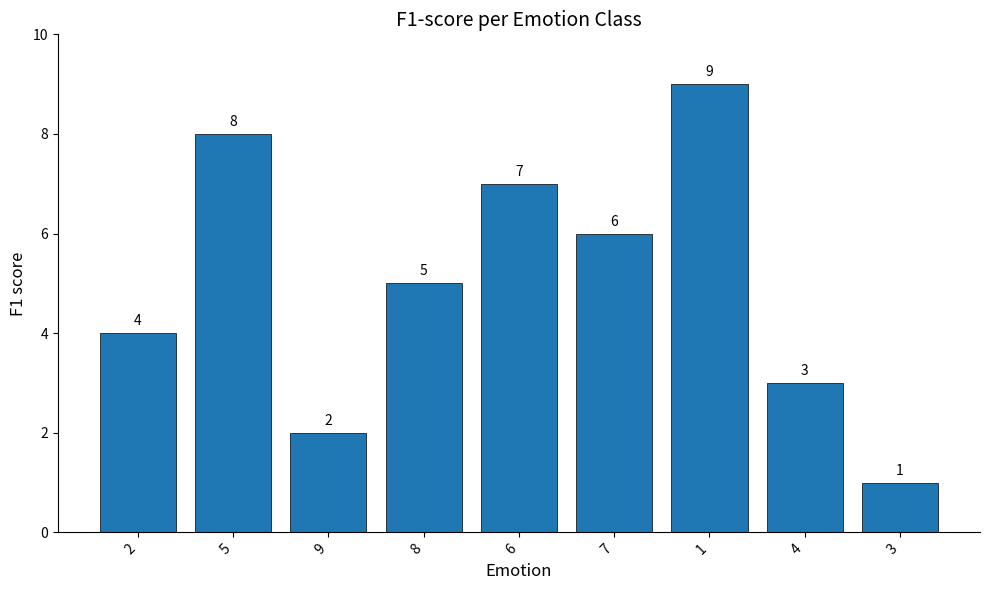

List the labels in order of value, largest first.

1, 5, 6, 7, 8, 2, 4, 9, 3